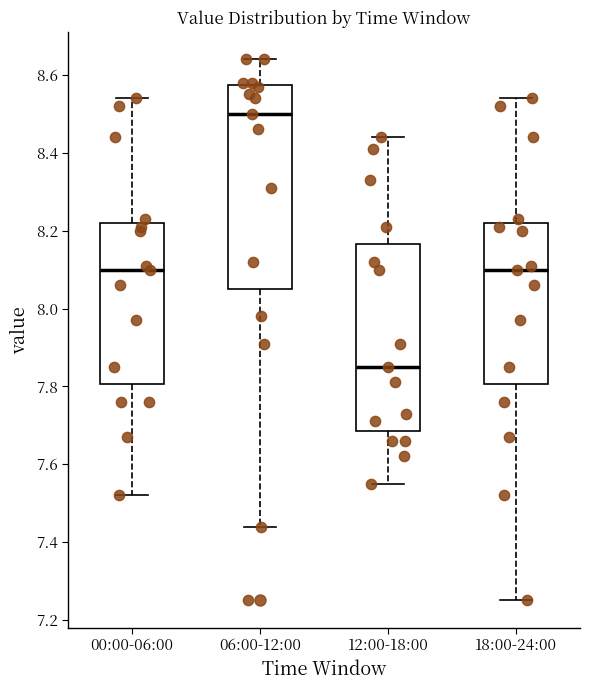

Which box's median line is the highest?

06:00-12:00